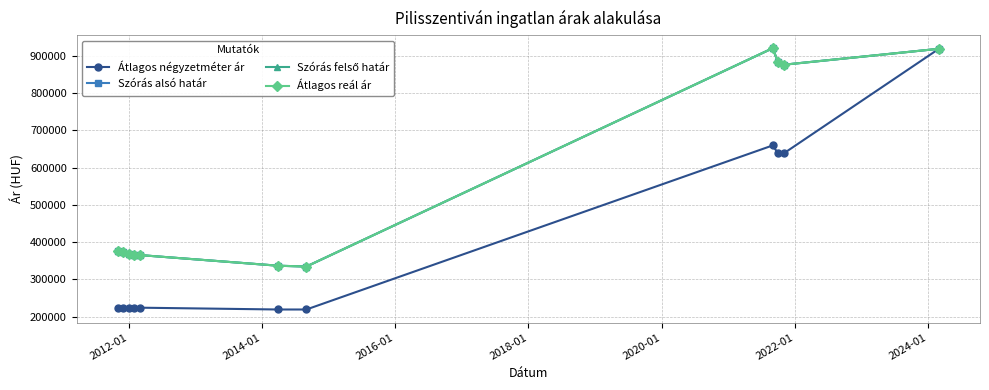

True or false: Átlagos négyzetméter ár has more than 2 points higher than both neighbors.

False